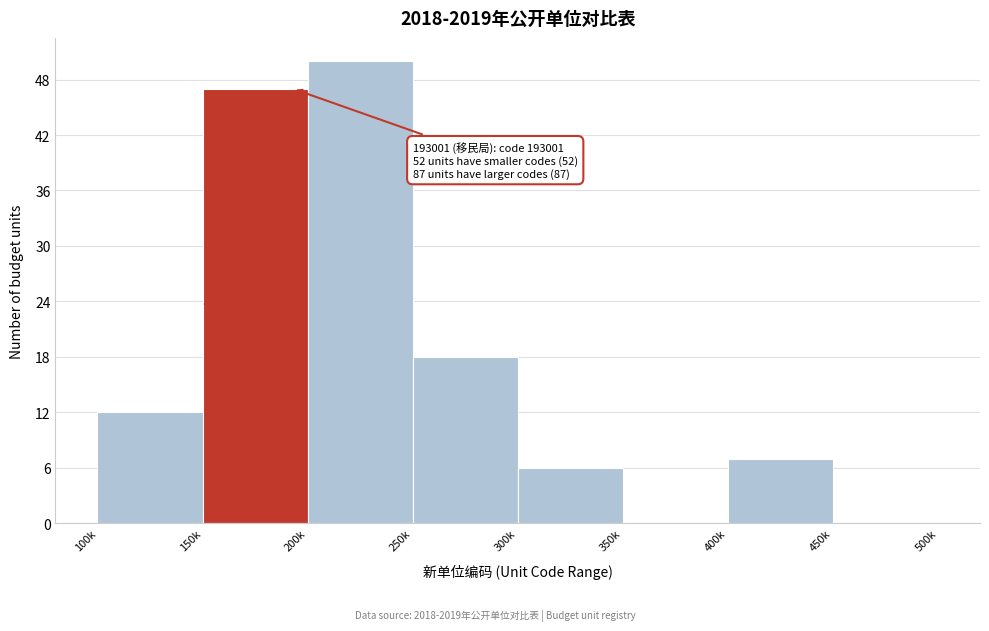

Reading right to left, transcribe all the data shown in this chart.

450k=0	400k=7	350k=0	300k=6	250k=18	200k=50	150k=47	100k=12